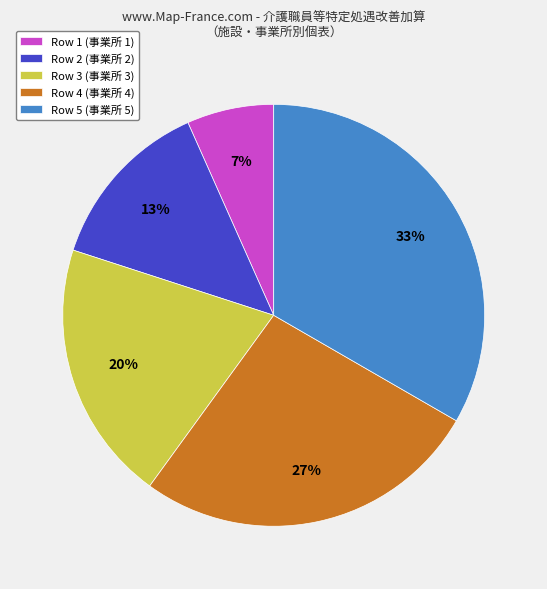

To the nearest percent, what is the difference between the Row 3 and Row 2 slice percentages?

7%